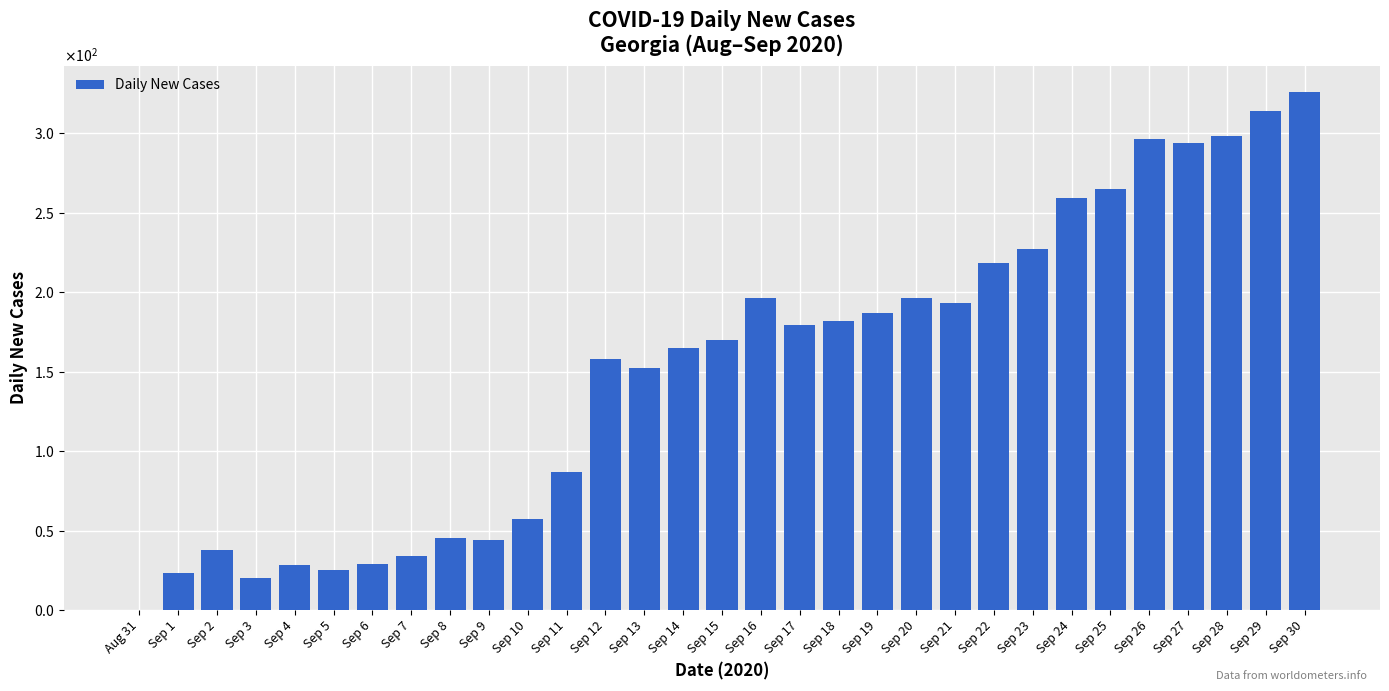

What is the difference between the maximum and minimum values?

326